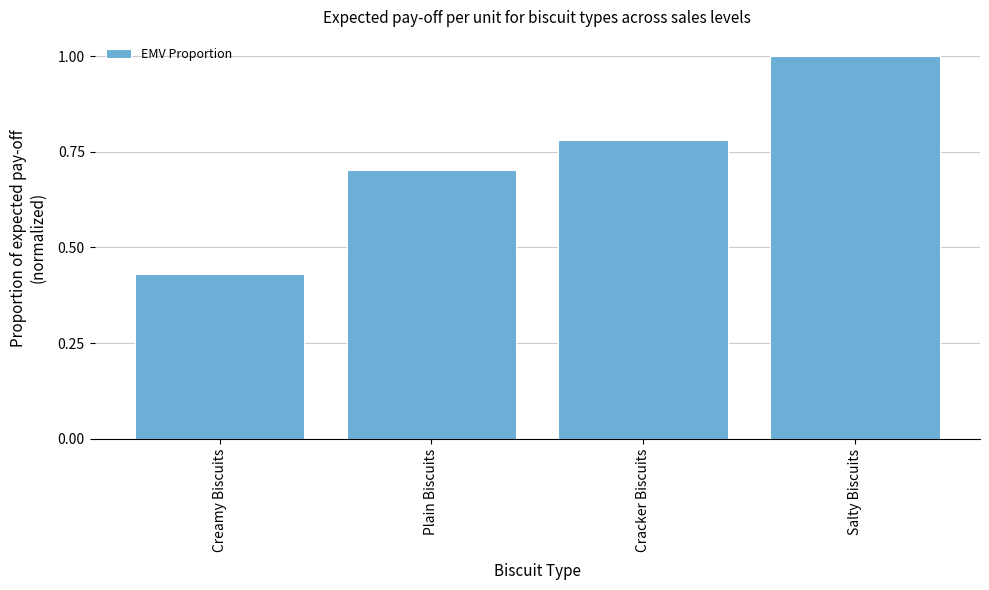

True or false: the data shows 0.5 at Plain Biscuits.

False